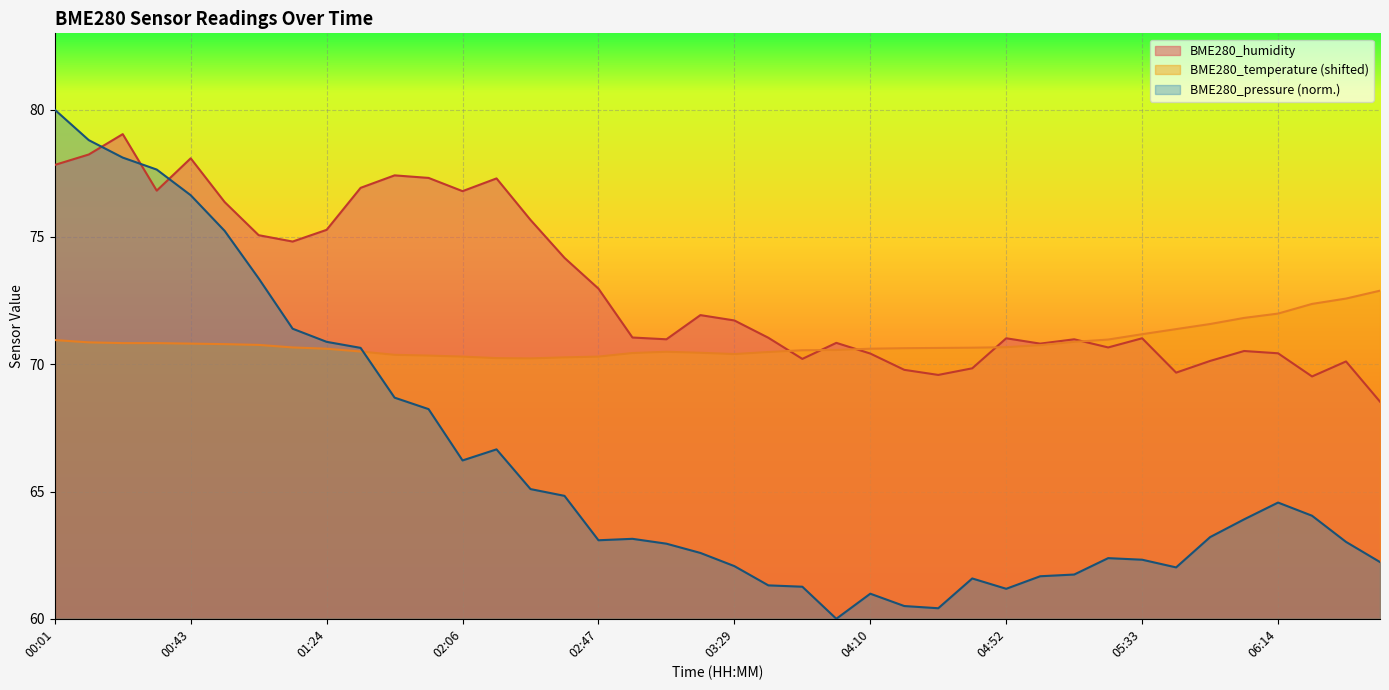

What is the label of the 13th point from the left?

02:06